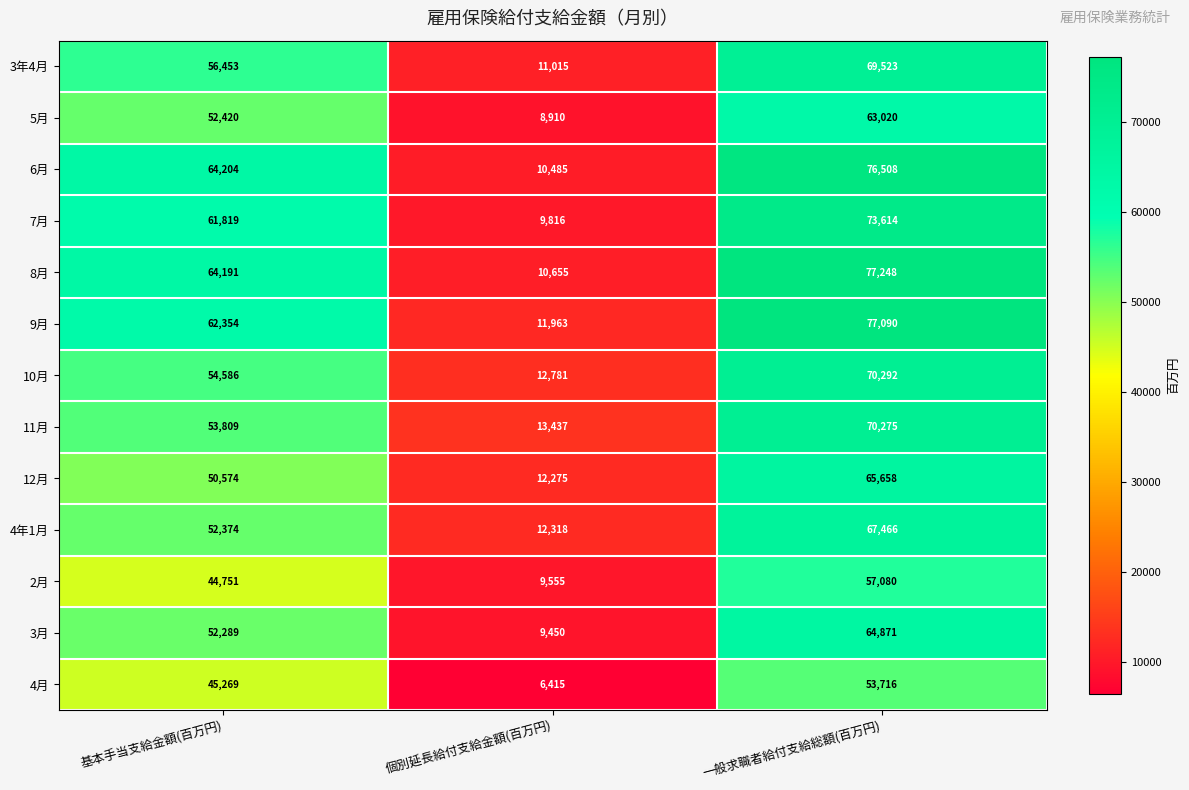

What is the average value of the 3月 series?

42203